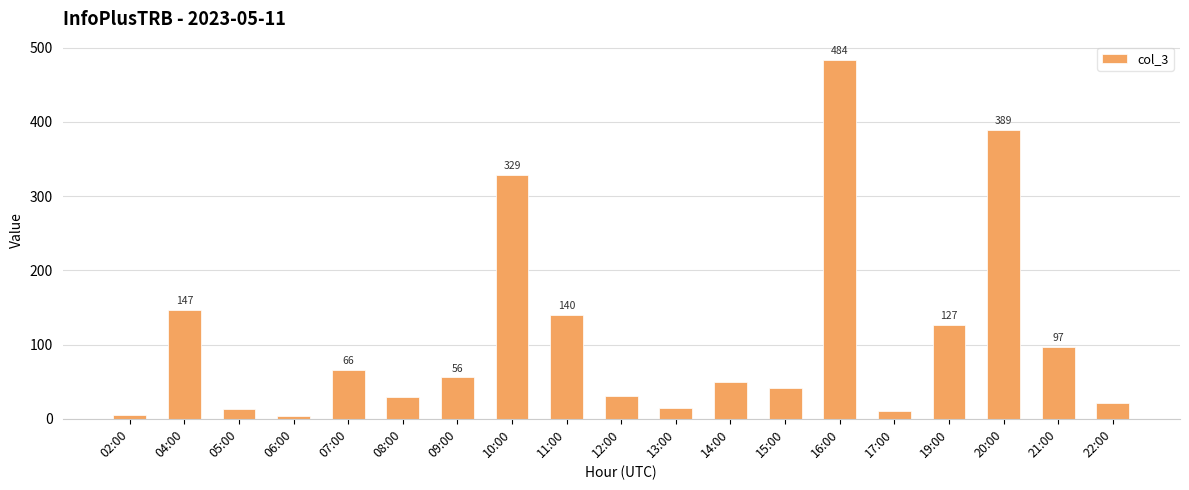

Is it true that the value at 10:00 is 219?

False